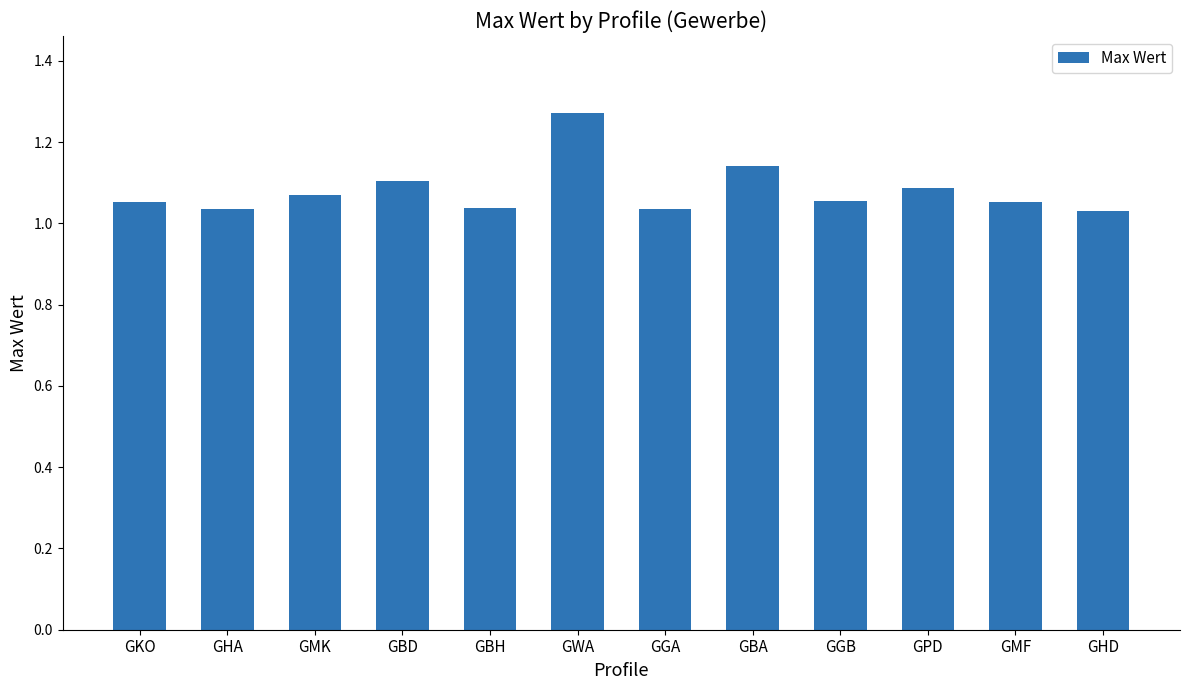

What position from the left is GPD?

10